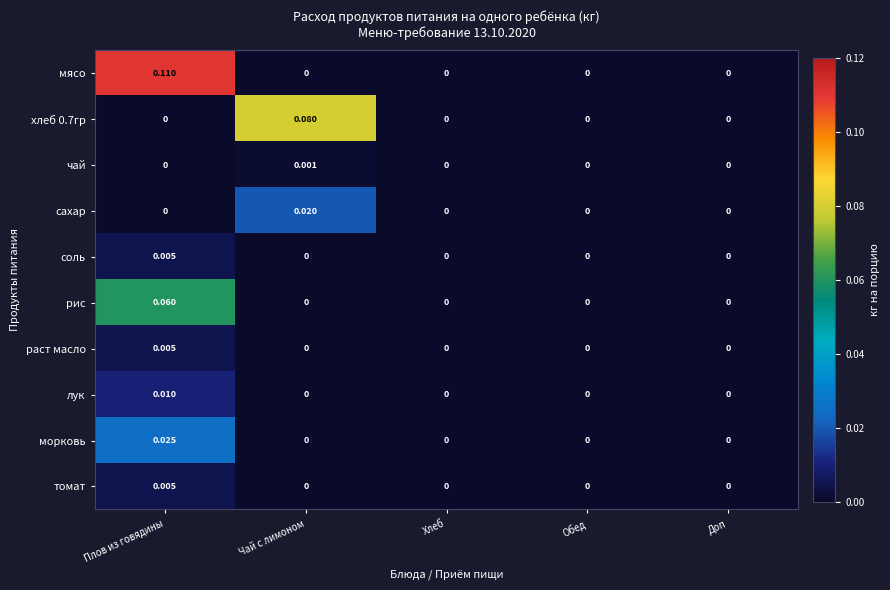

Which series has the largest total across all categories?

мясо